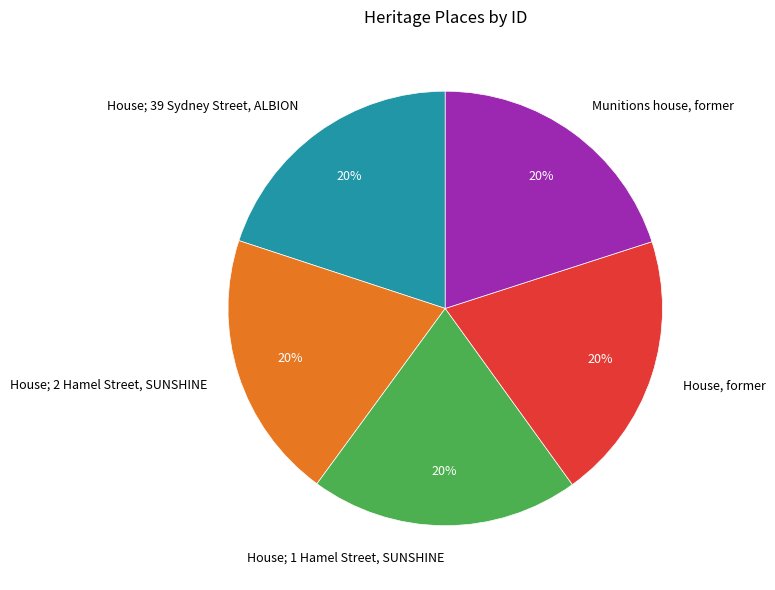

Does House; 2 Hamel Street, SUNSHINE account for over 50% of the chart?

No